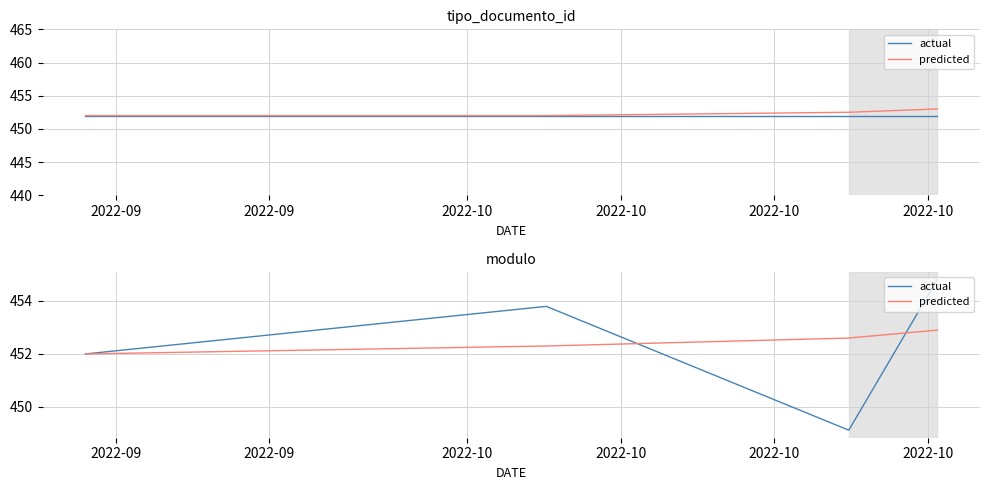

List the labels in order of actual value, smallest first.

2022-10, 2022-09, 2022-09, 2022-10